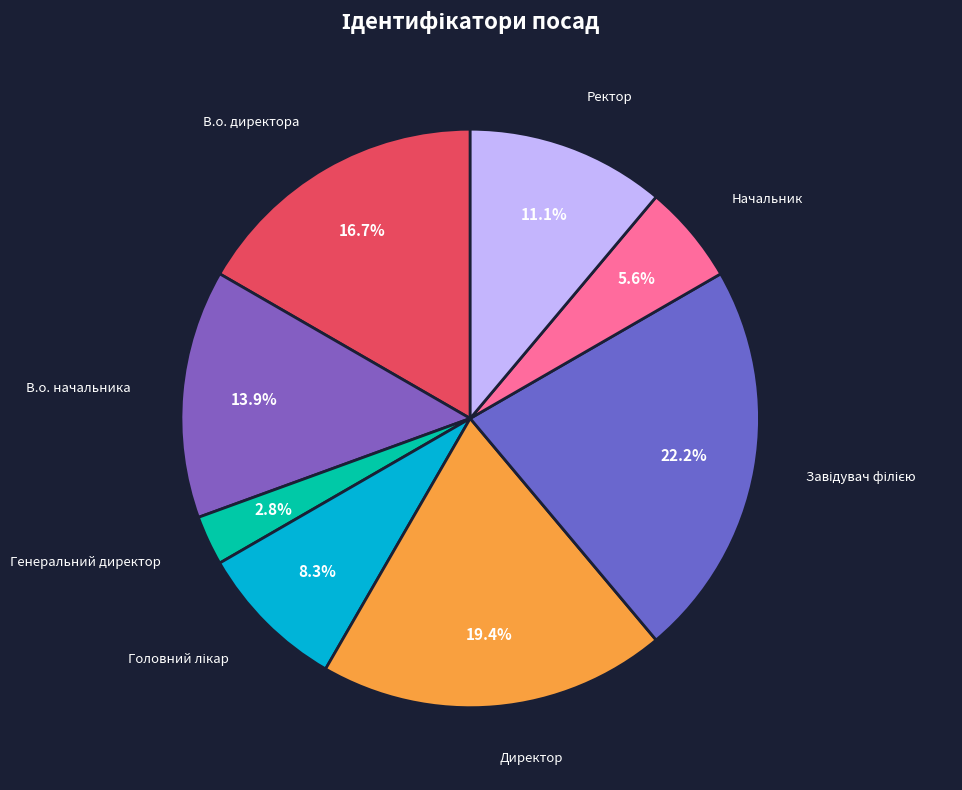

To the nearest percent, what percentage of the pie is Директор?

19%